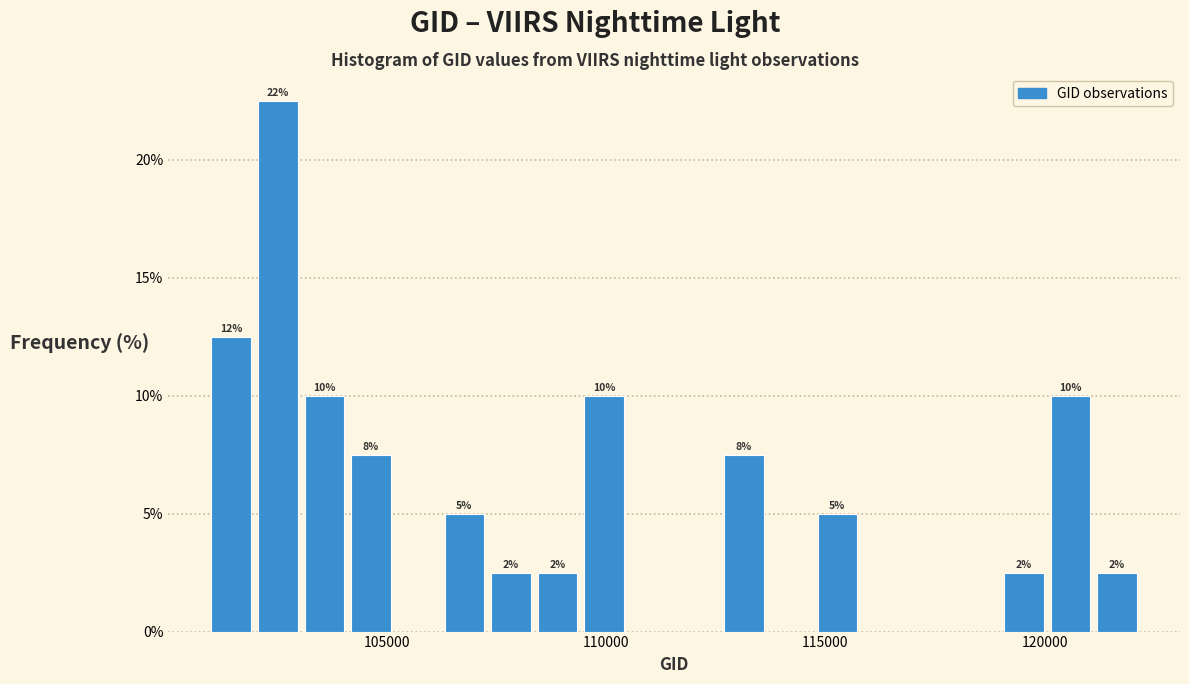

Read against the x-axis, roughly where is the centre of the tallest bar?

102500